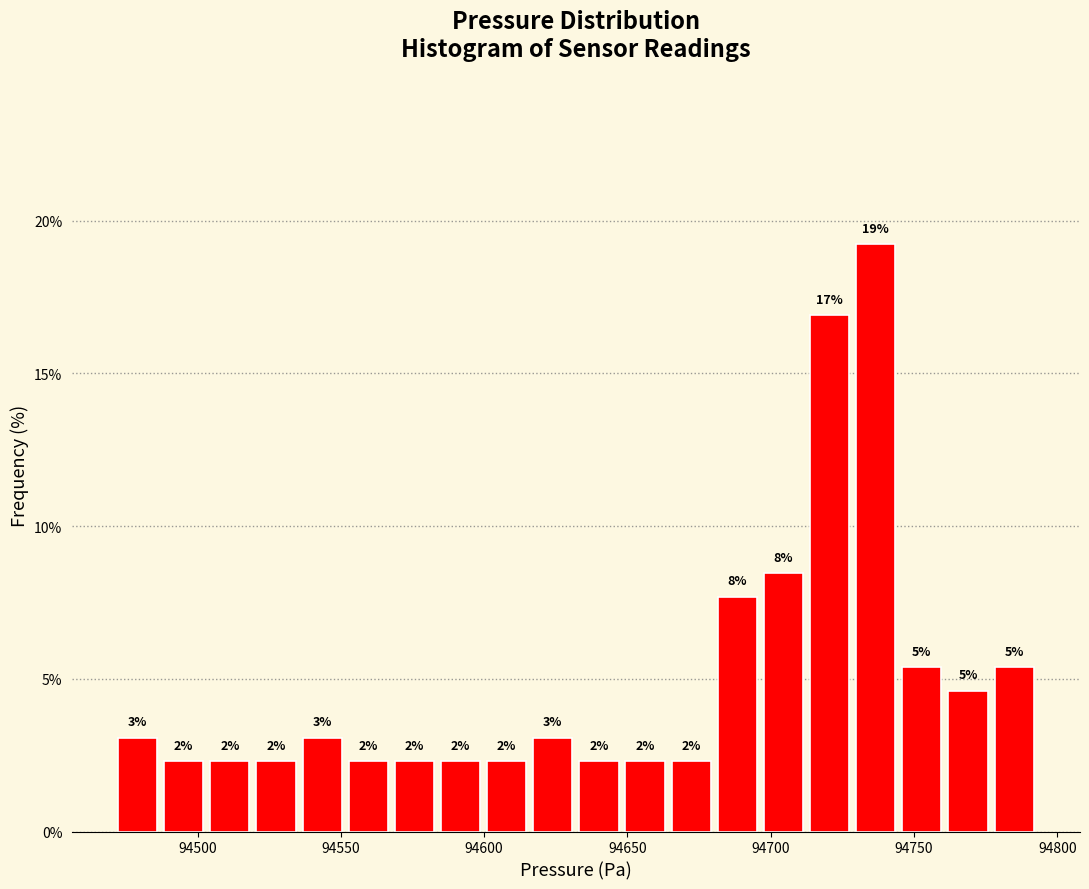

Around what value on the x-axis is the tallest bar? Give the approximate position of its centre, as read against the axis.

94735